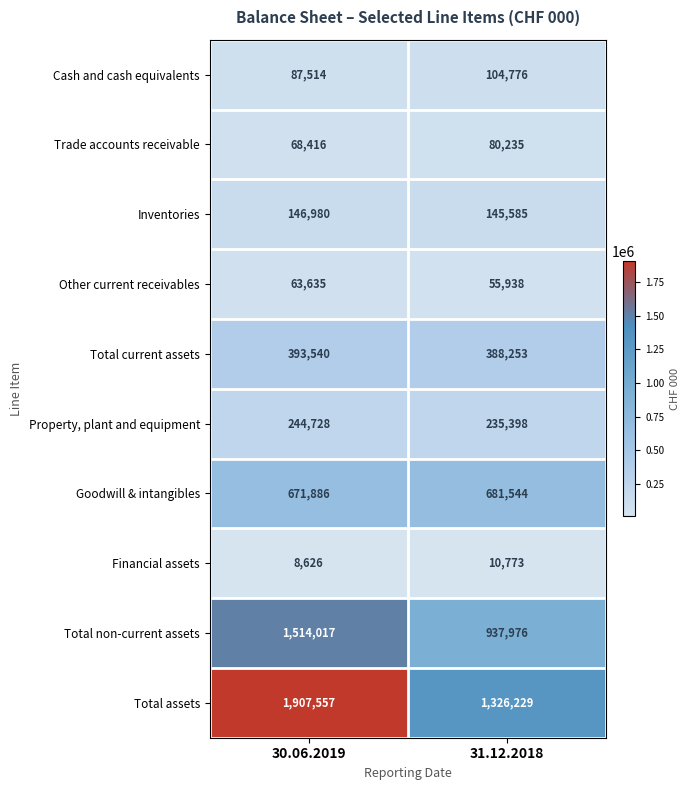

Reading left to right, list all the values displayed in this chart.

Cash and cash equivalents: 87514	104776
Trade accounts receivable: 68416	80235
Inventories: 146980	145585
Other current receivables: 63635	55938
Total current assets: 393540	388253
Property, plant and equipment: 244728	235398
Goodwill & intangibles: 671886	681544
Financial assets: 8626	10773
Total non-current assets: 1514017	937976
Total assets: 1907557	1326229